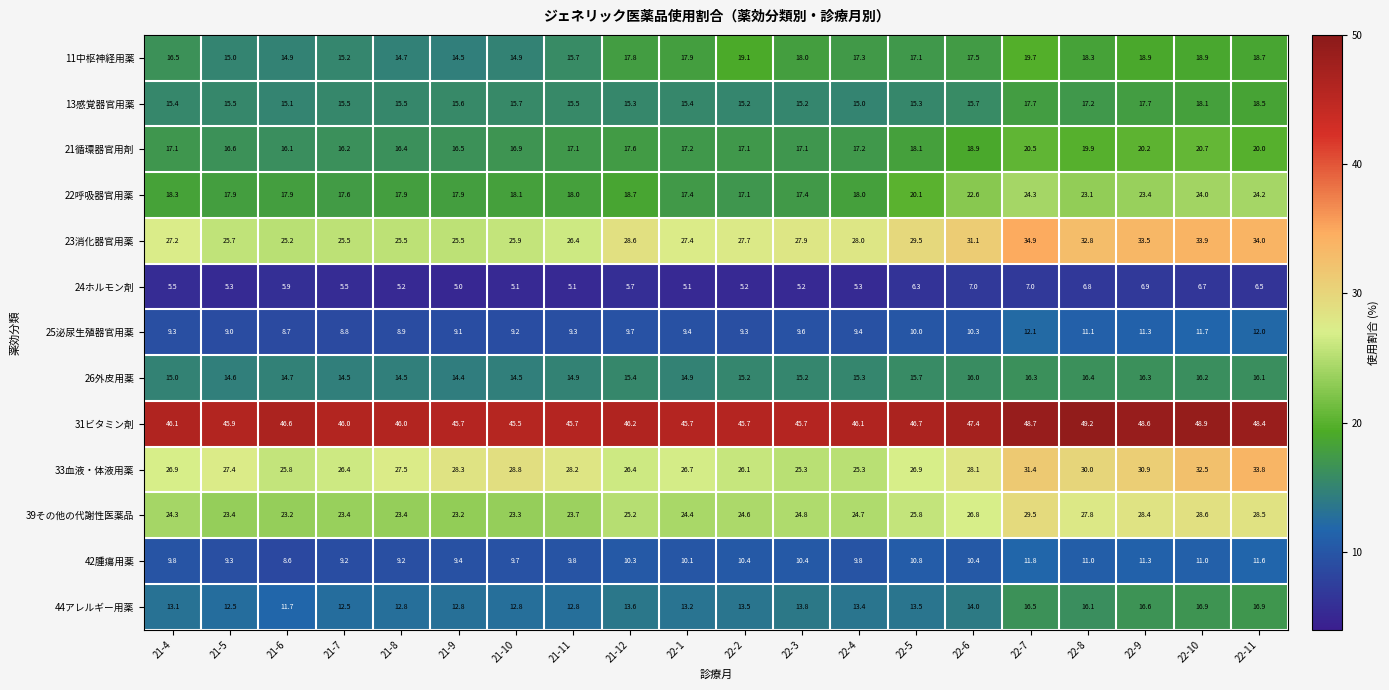

Which category has the highest value across all series?

22-8